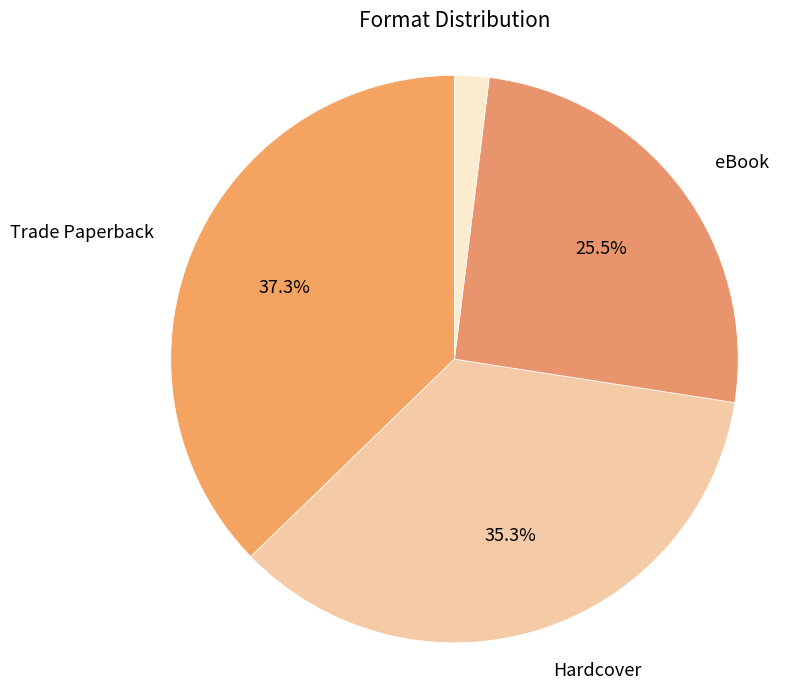

Is it true that Audio Download is 2% of the pie?

True